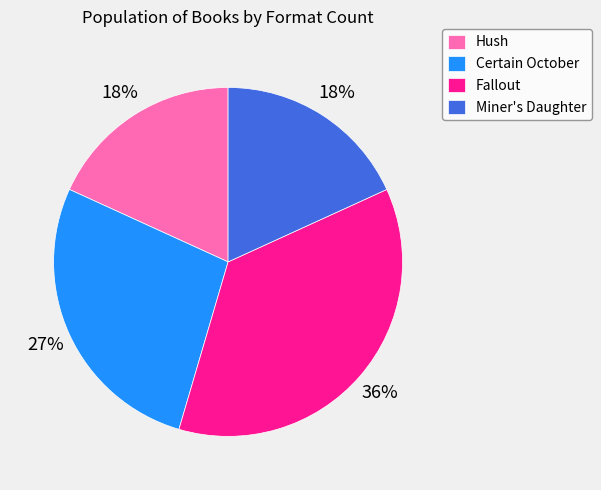

What percentage is the Certain October slice, to the nearest percent?

27%